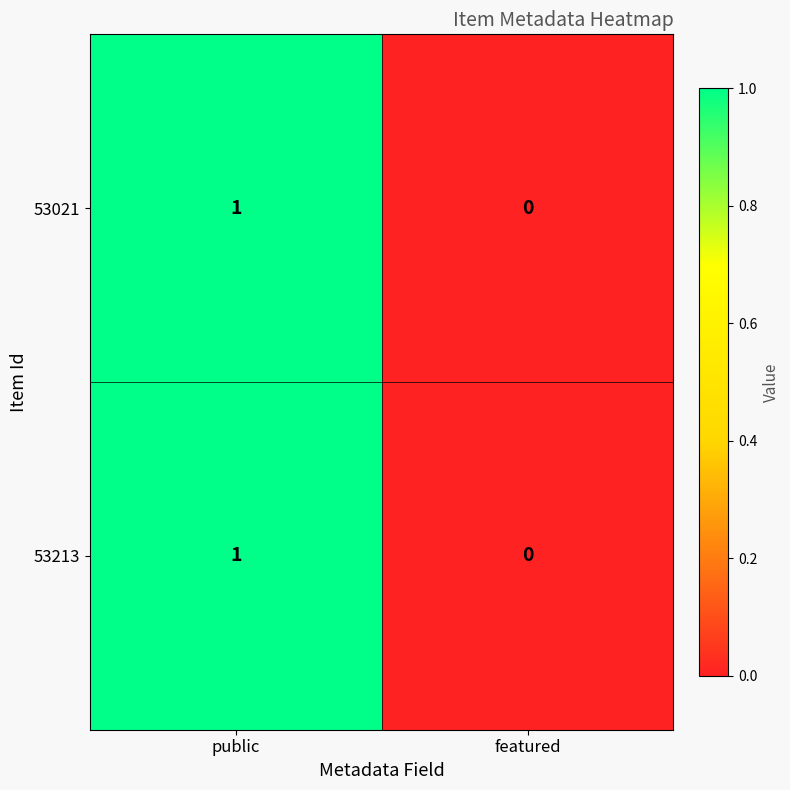

Which label corresponds to the smallest value in the chart?

featured